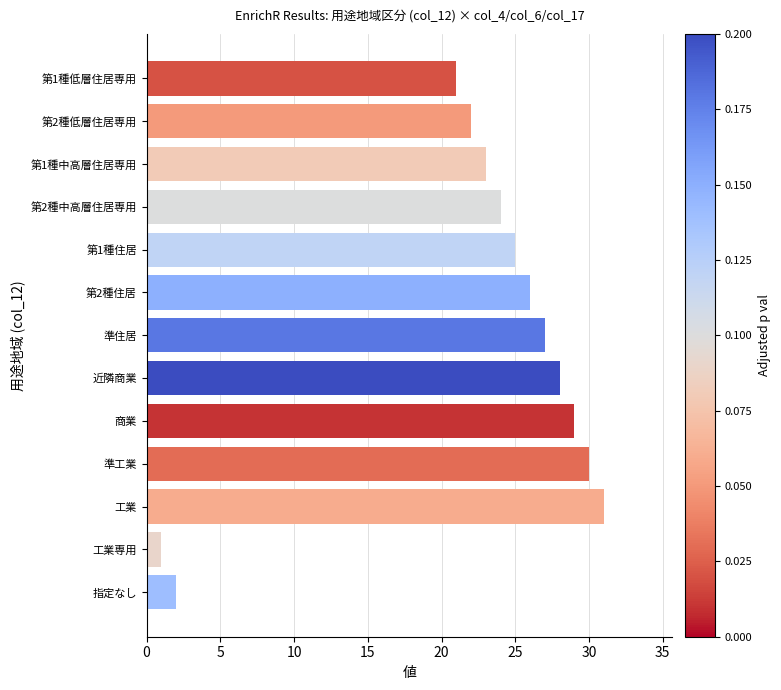

List the labels in order of value, largest first.

工業, 準工業, 商業, 近隣商業, 準住居, 第2種住居, 第1種住居, 第2種中高層住居専用, 第1種中高層住居専用, 第2種低層住居専用, 第1種低層住居専用, 指定なし, 工業専用